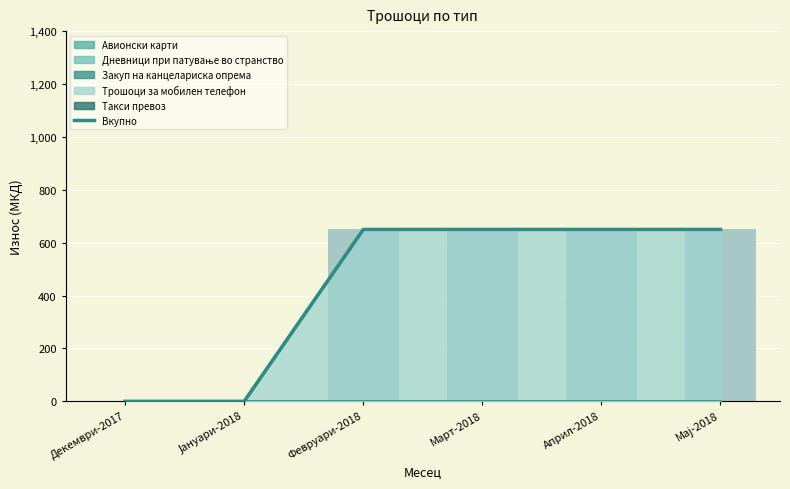

What is the difference between the maximum and second lowest values?

650